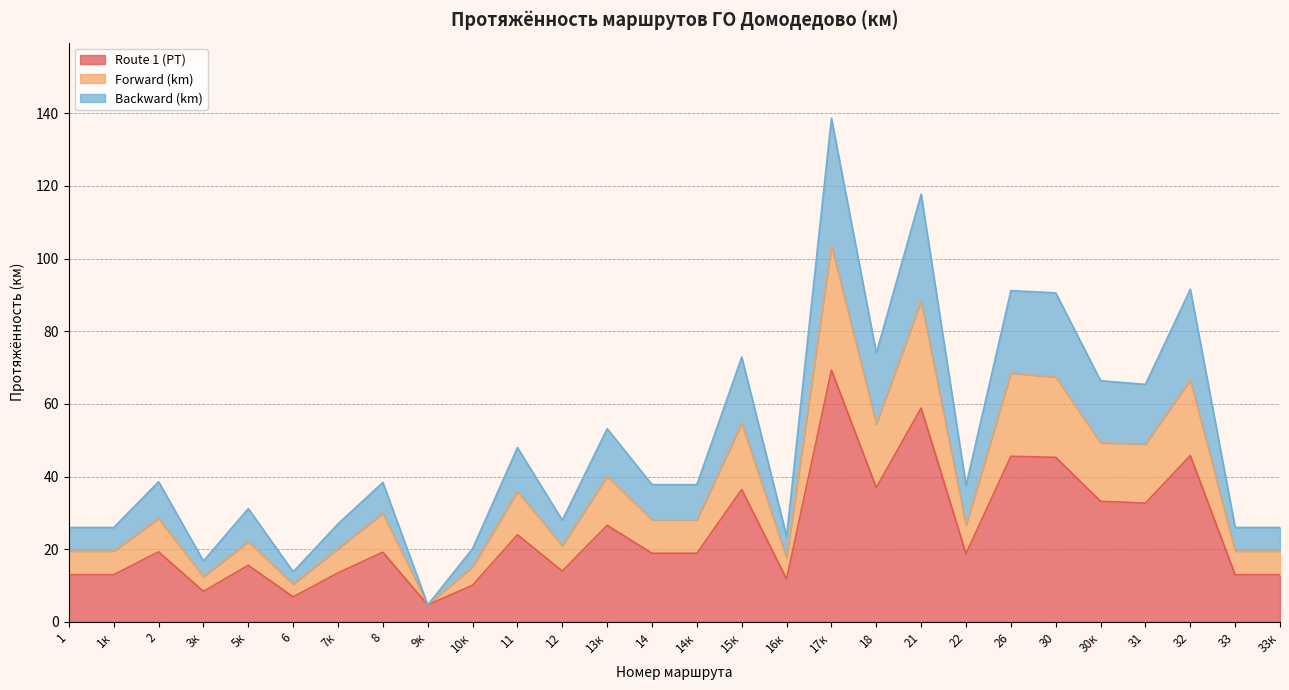

True or false: Backward (km) has a value of 91.4 at 17к.

False